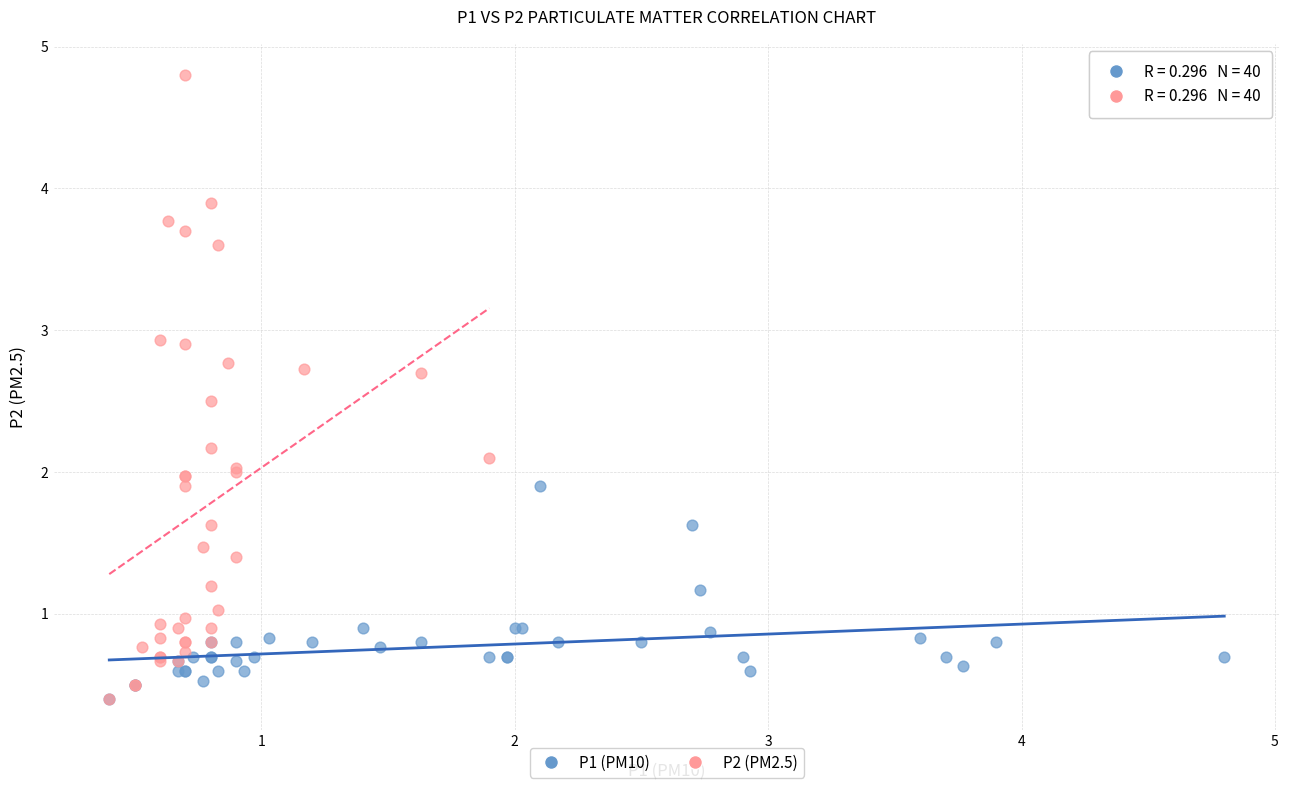

Which series has the widest spread of Y values?

P2 (PM2.5)